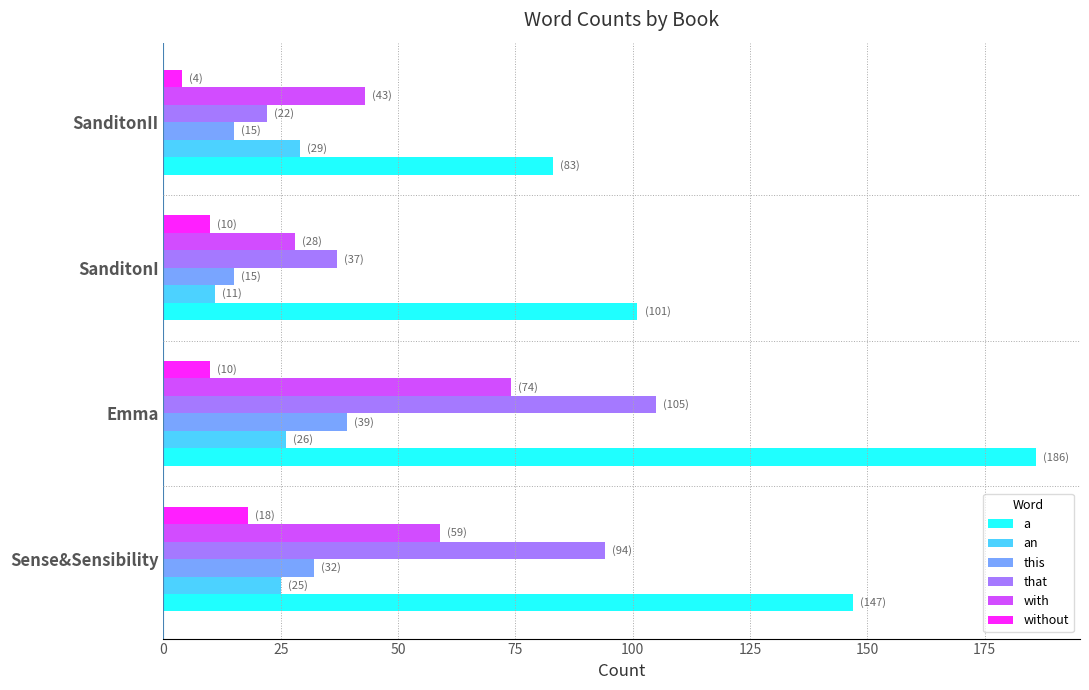

What is the difference between the highest and lowest values at Sense&Sensibility?

129